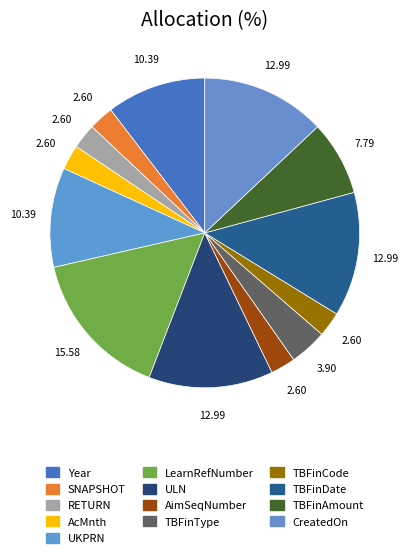

How many slices are in this pie chart?

13